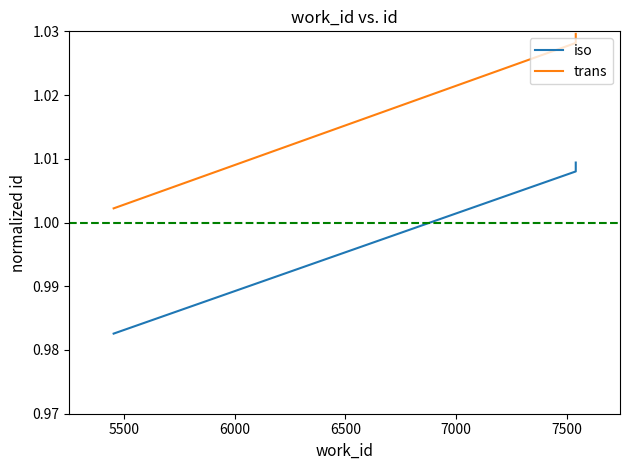

True or false: trans has a value of 1.5 at 5000.

False